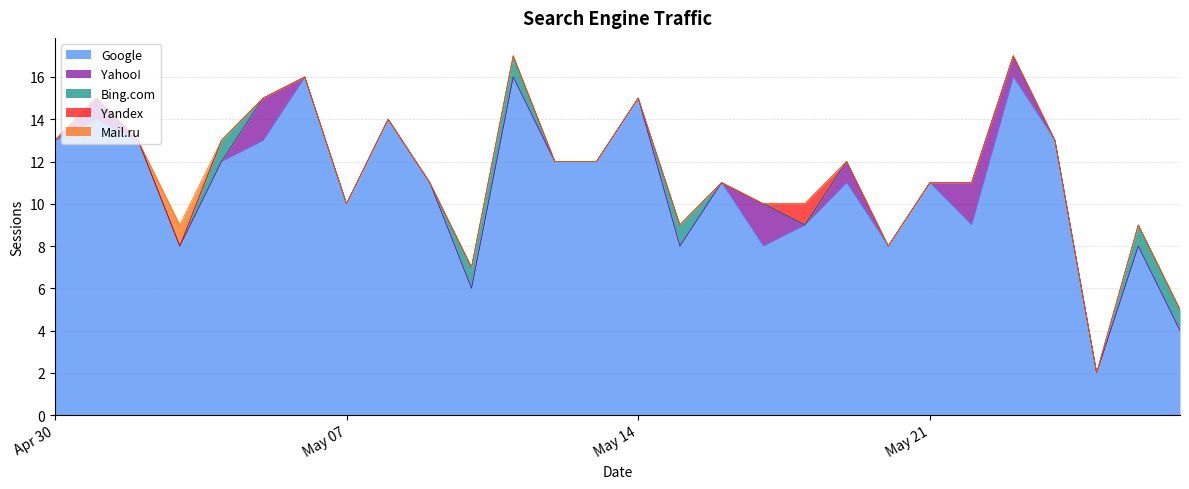

What is the label of the 24th point from the left?

2019-05-23